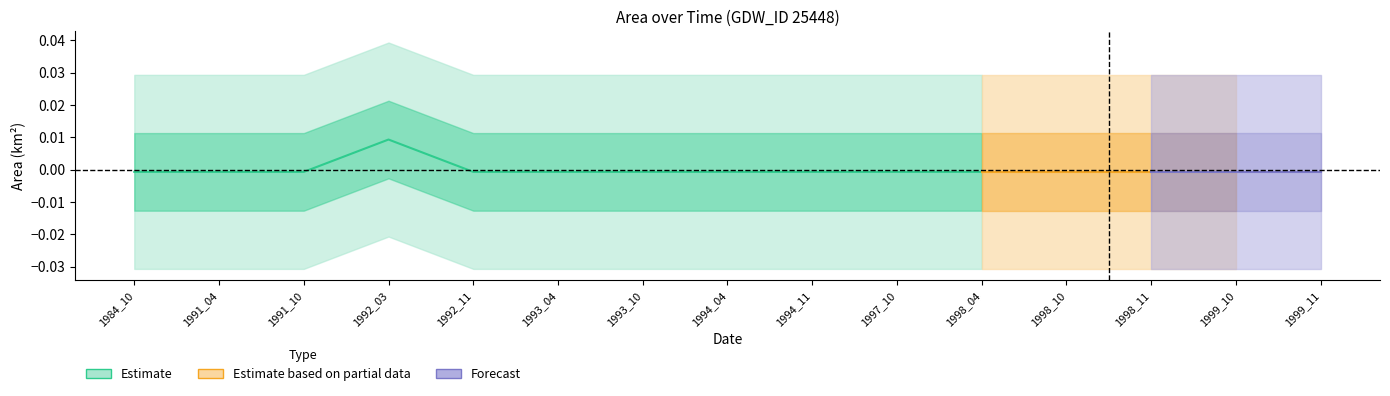

Where is landArea nearest to the value 0?

1984_10